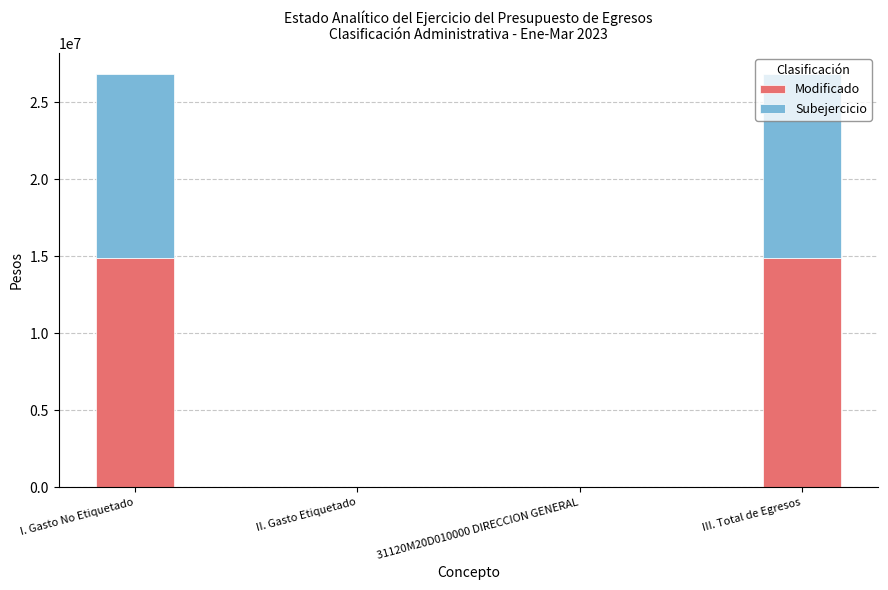

What is the sum of the Modificado values at I. Gasto No Etiquetado and III. Total de Egresos?

29814861.3